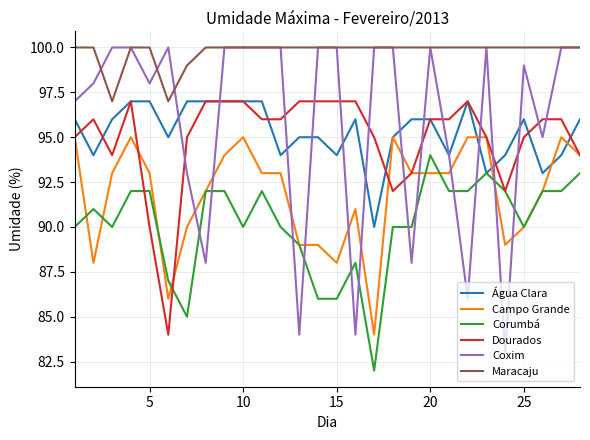

At how many categories does at least one series exceed 84?

28